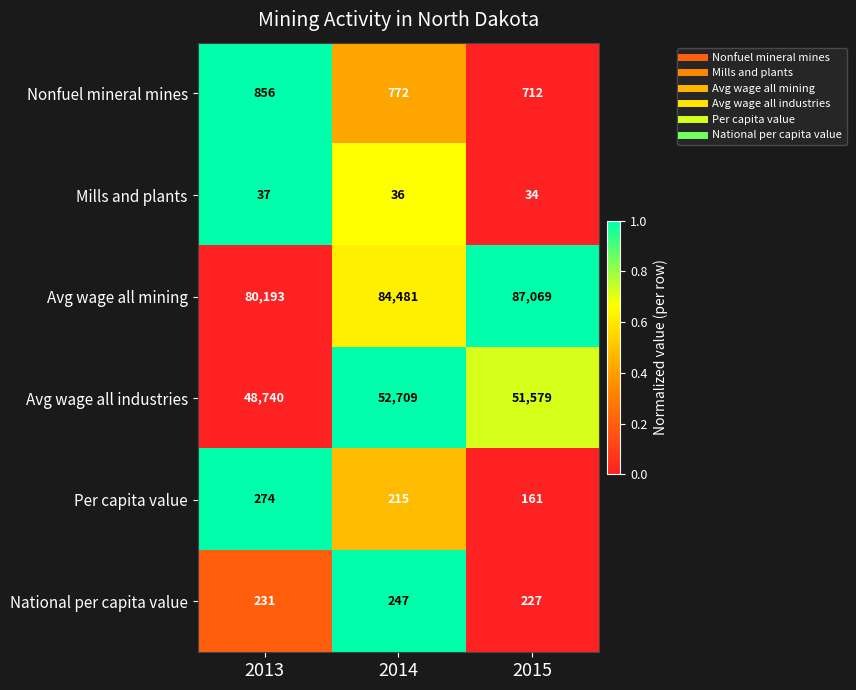

What is the maximum value shown in the chart?

87069